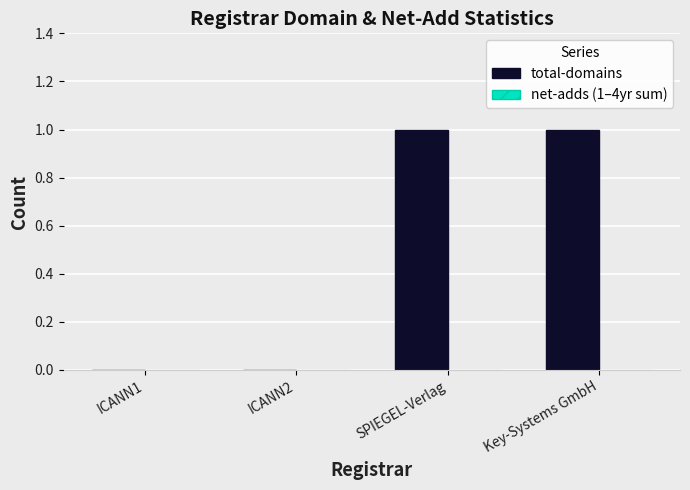

Is it true that the value at ICANN2 is 0?

True